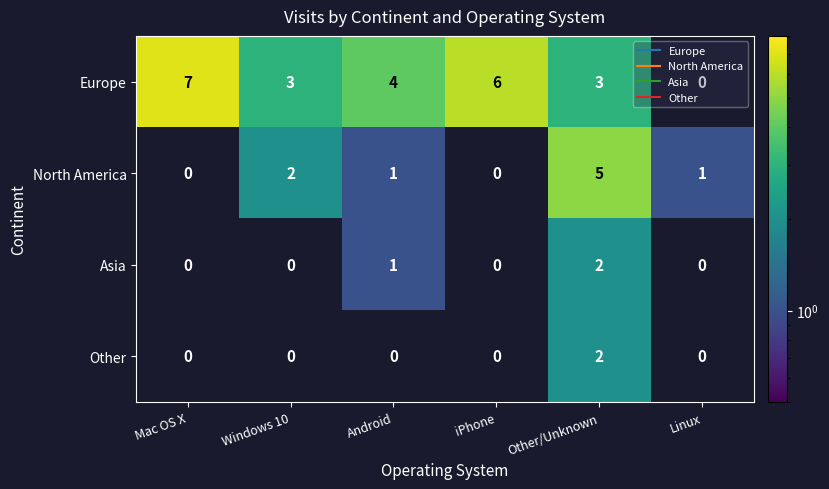

At which label does North America reach its peak?

Other/Unknown